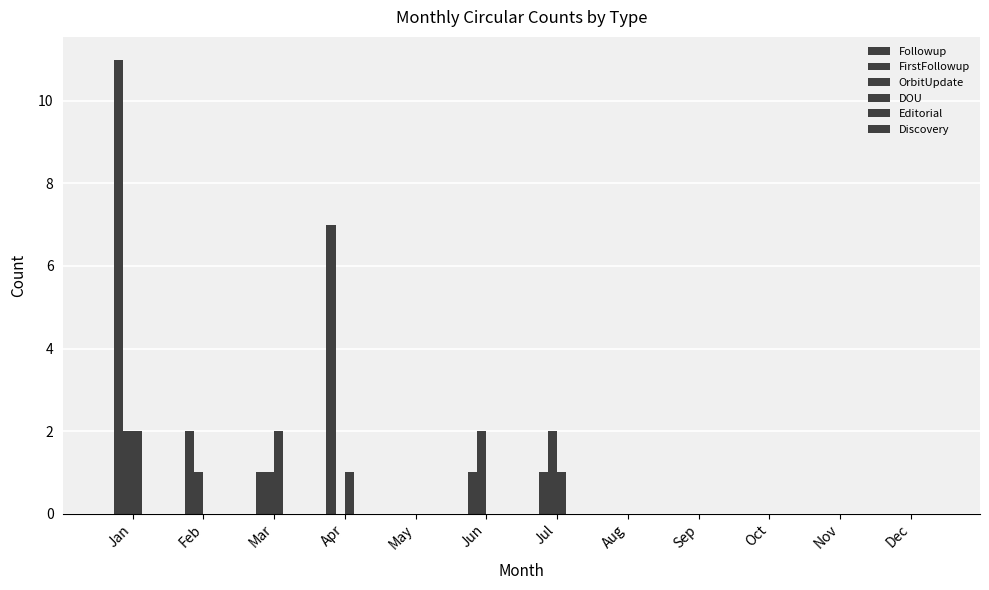

The value of FirstFollowup at Jul is 2. True or false?

False